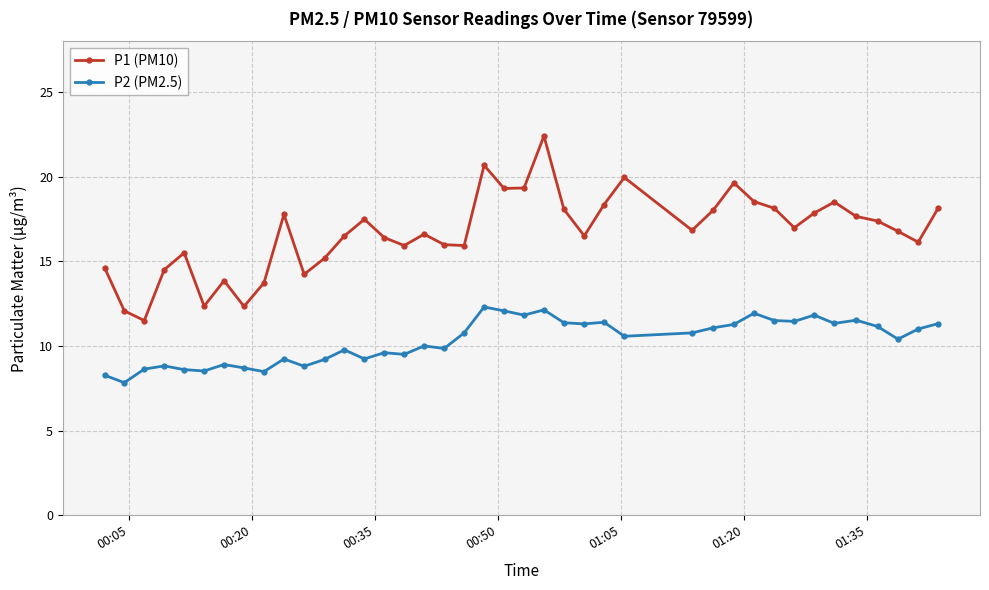

What is the value of the P1 (PM10) point at the 25th from the left?

16.5